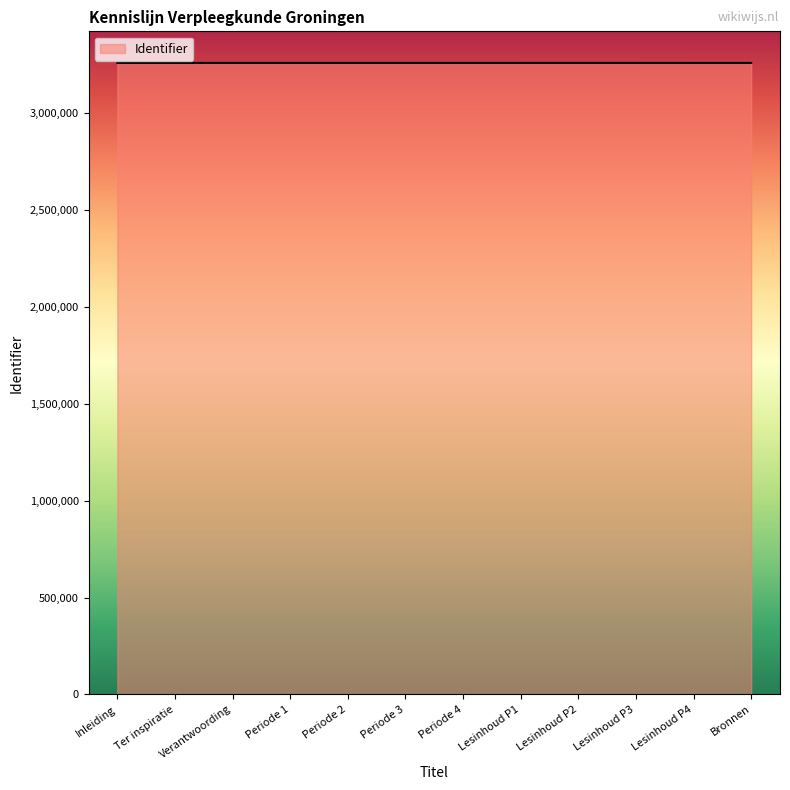

The value at Lesinhoud P2 is 5772350. True or false?

False